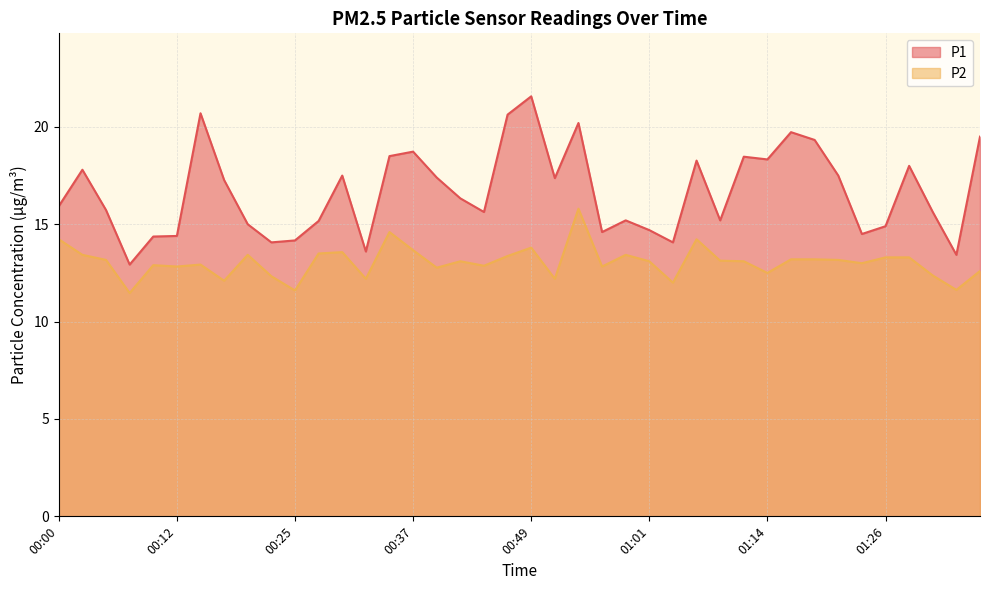

What is the spread (max minus min) of values at 01:16?

6.5